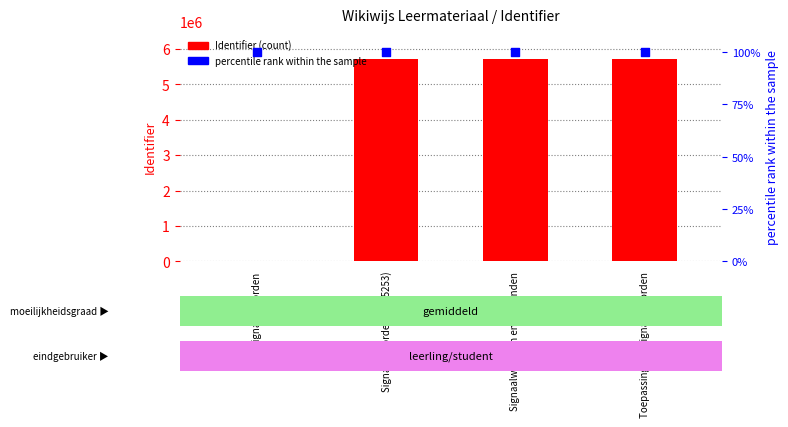

Which series reaches the maximum Y coordinate?

Identifier (count)